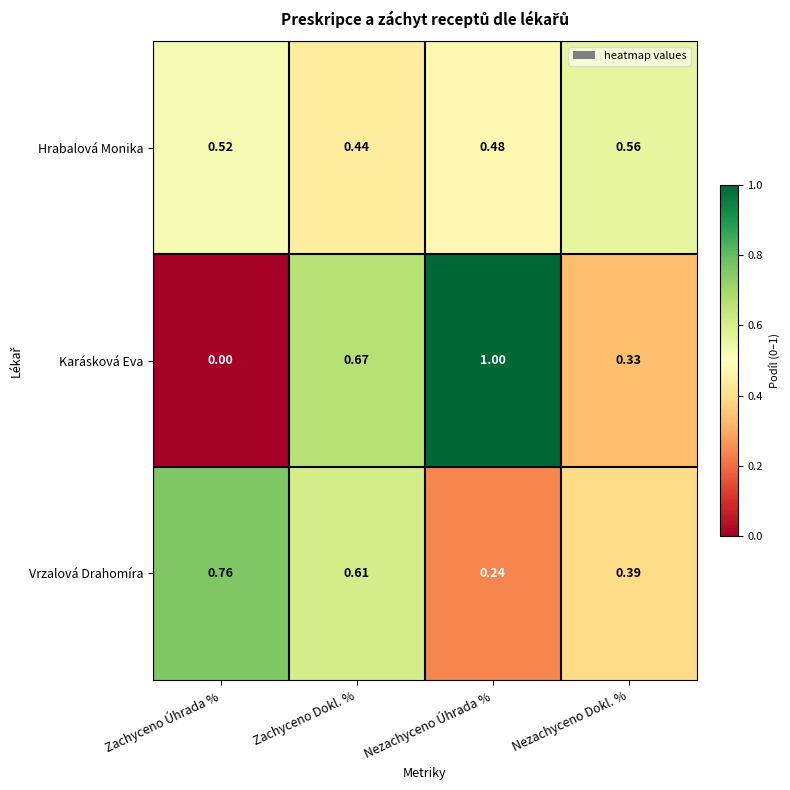

At which category does the chart reach its minimum across all series?

Zachyceno Úhrada %